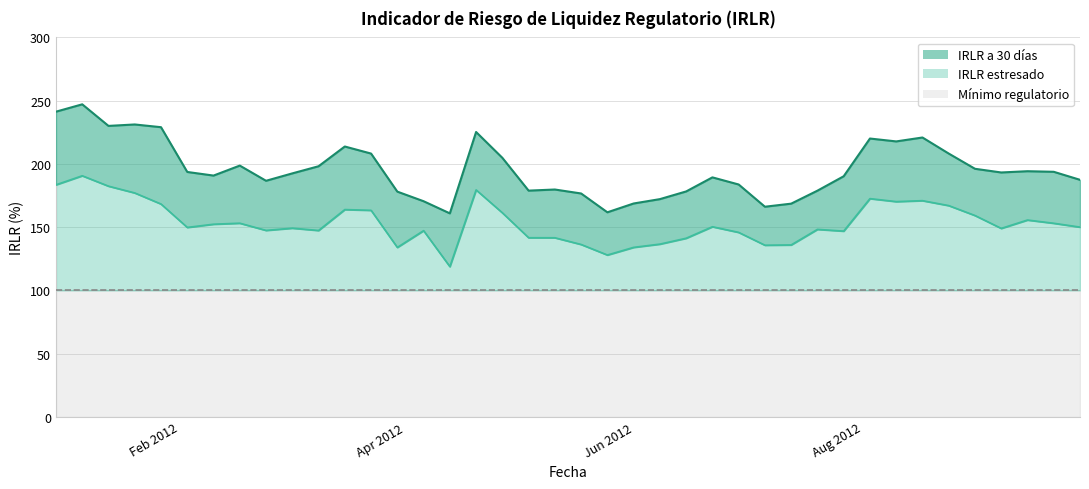

What is the minimum value for IRLR estresado?

118.8